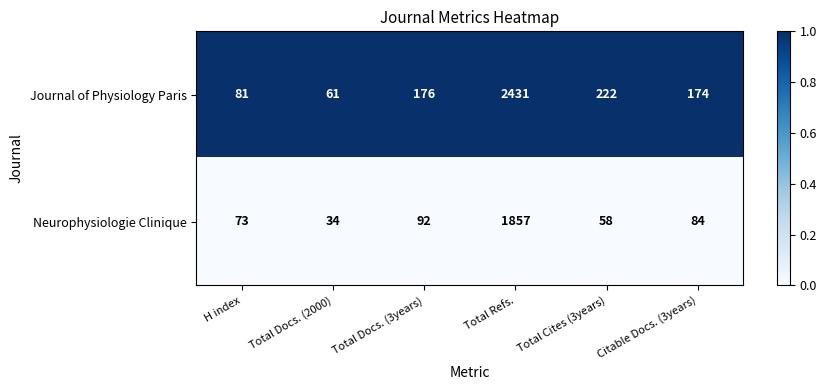

How many distinct data groups are displayed?

2